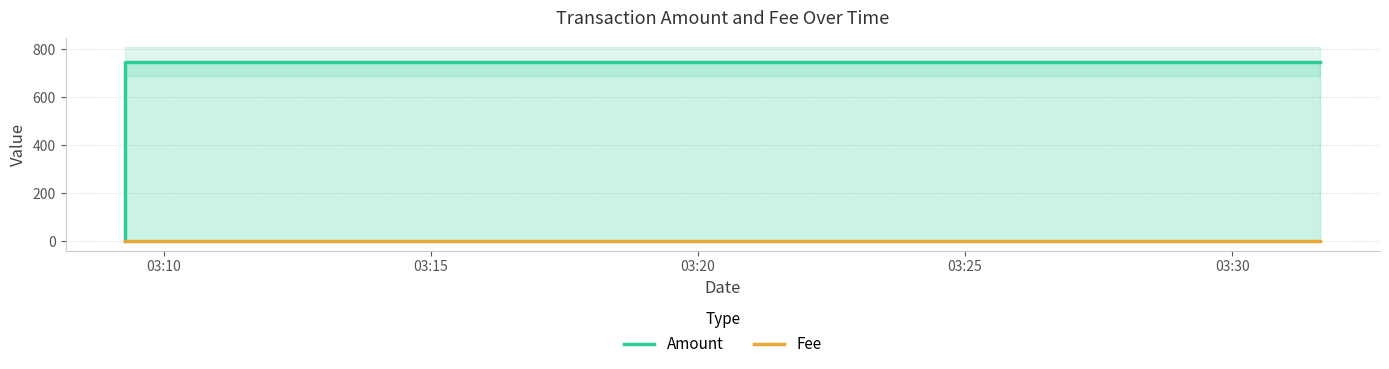

Rank the series by their maximum value, from lowest to highest.

Fee, Amount